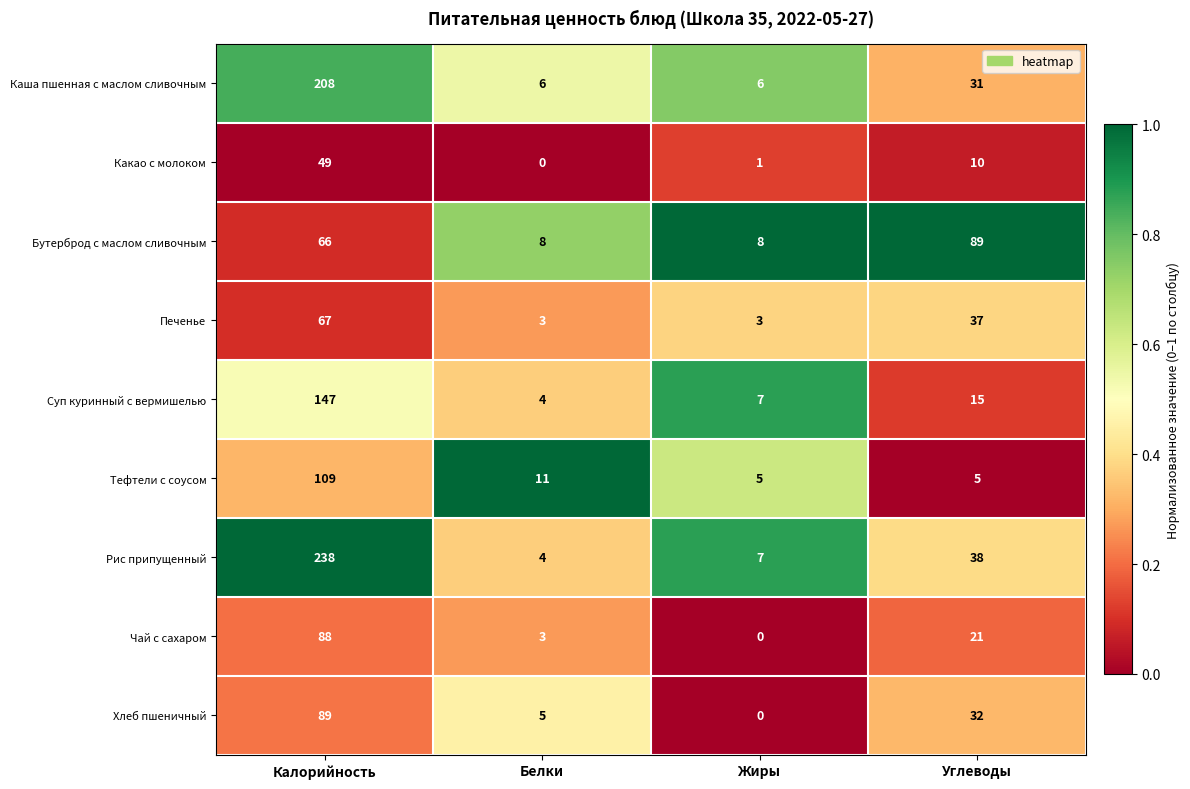

What is the difference between the highest and lowest values at Калорийность?

189